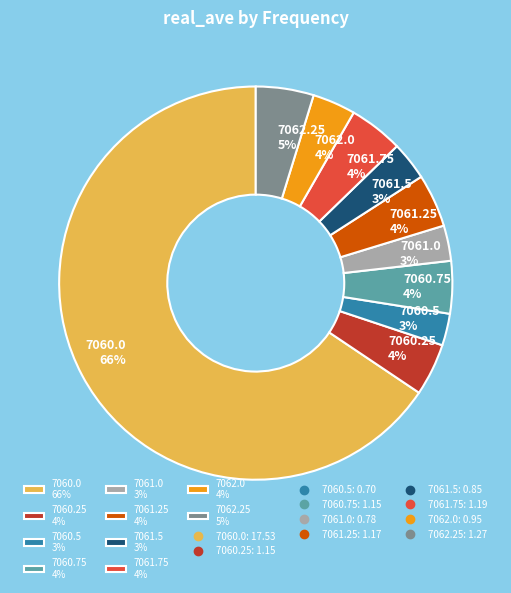

Count the number of slices in the pie.

10